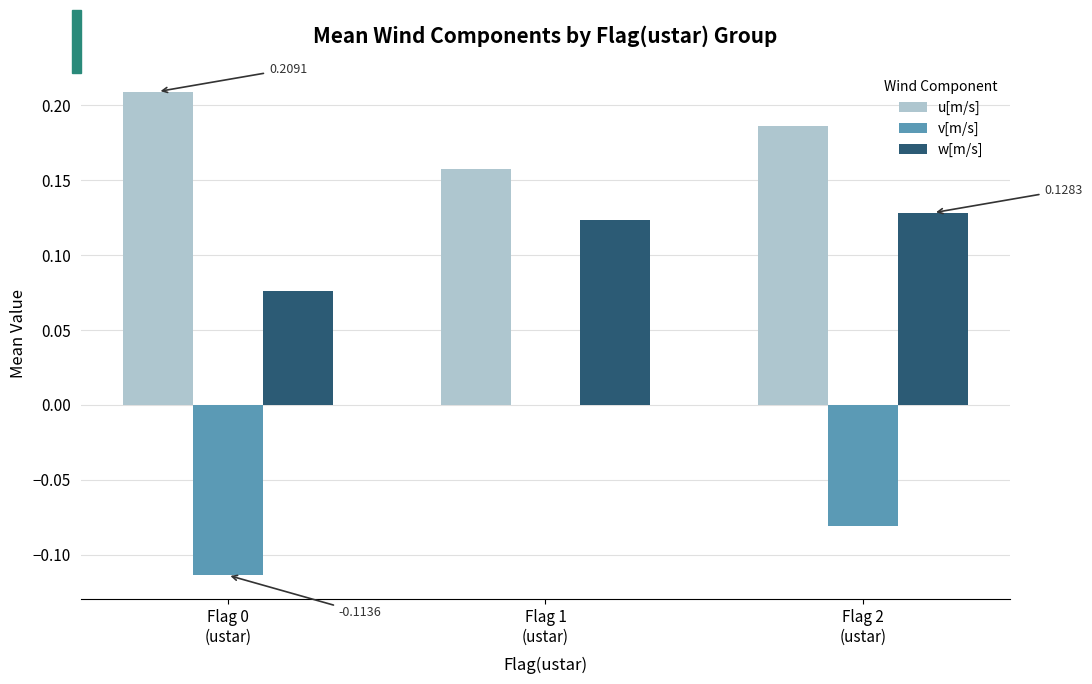

The value of u[m/s] at Flag 2
(ustar) is 0.1. True or false?

False